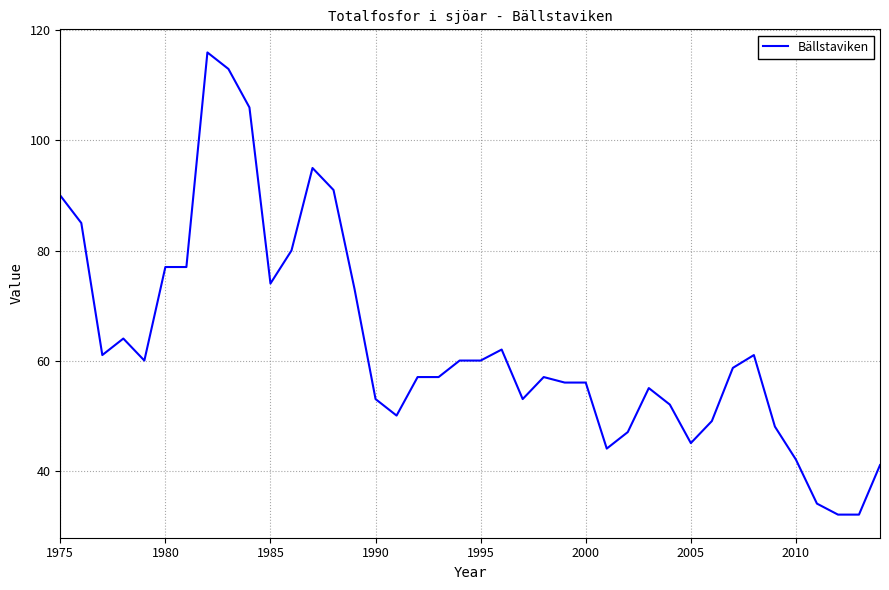

What is the difference between the maximum and minimum values?

84.0